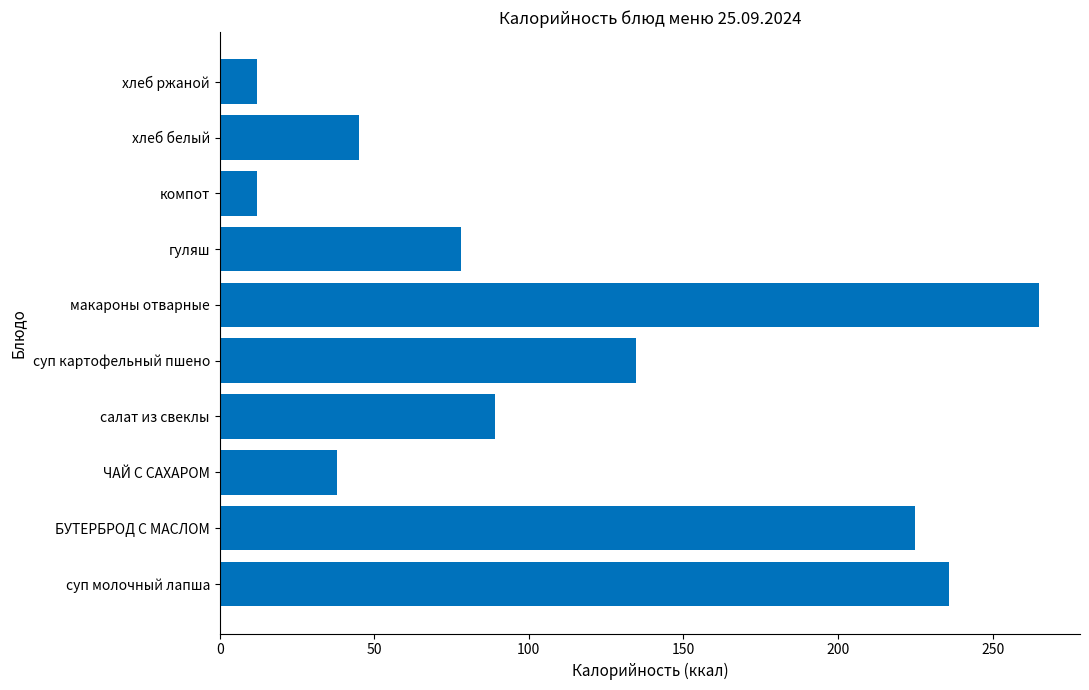

What is the maximum value shown in the chart?

265.0